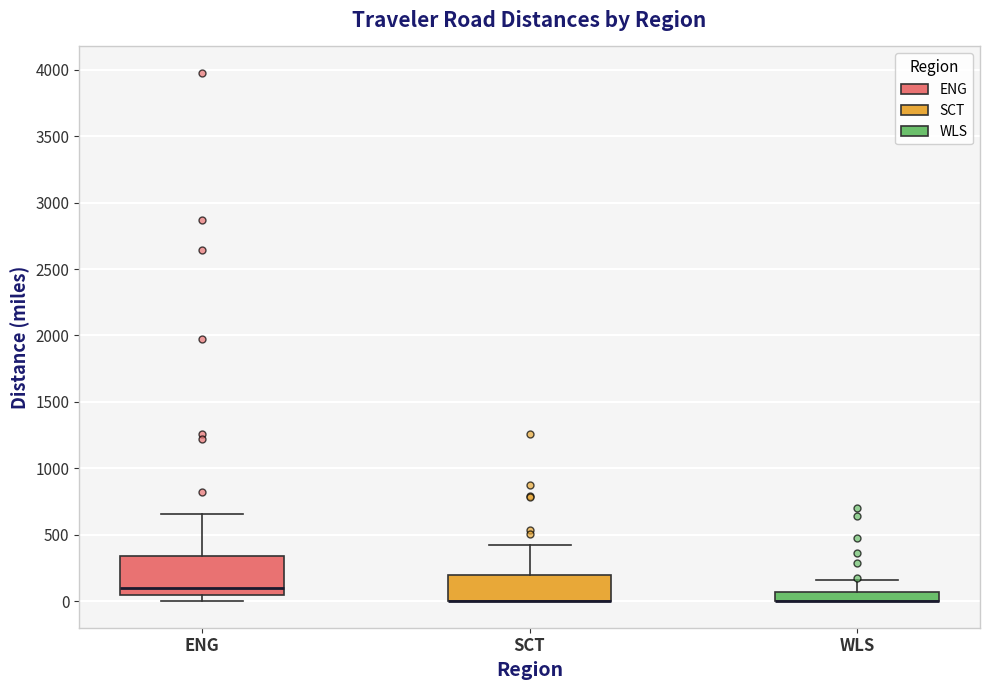

Which box is the tallest, from its lower edge to its upper edge?

ENG